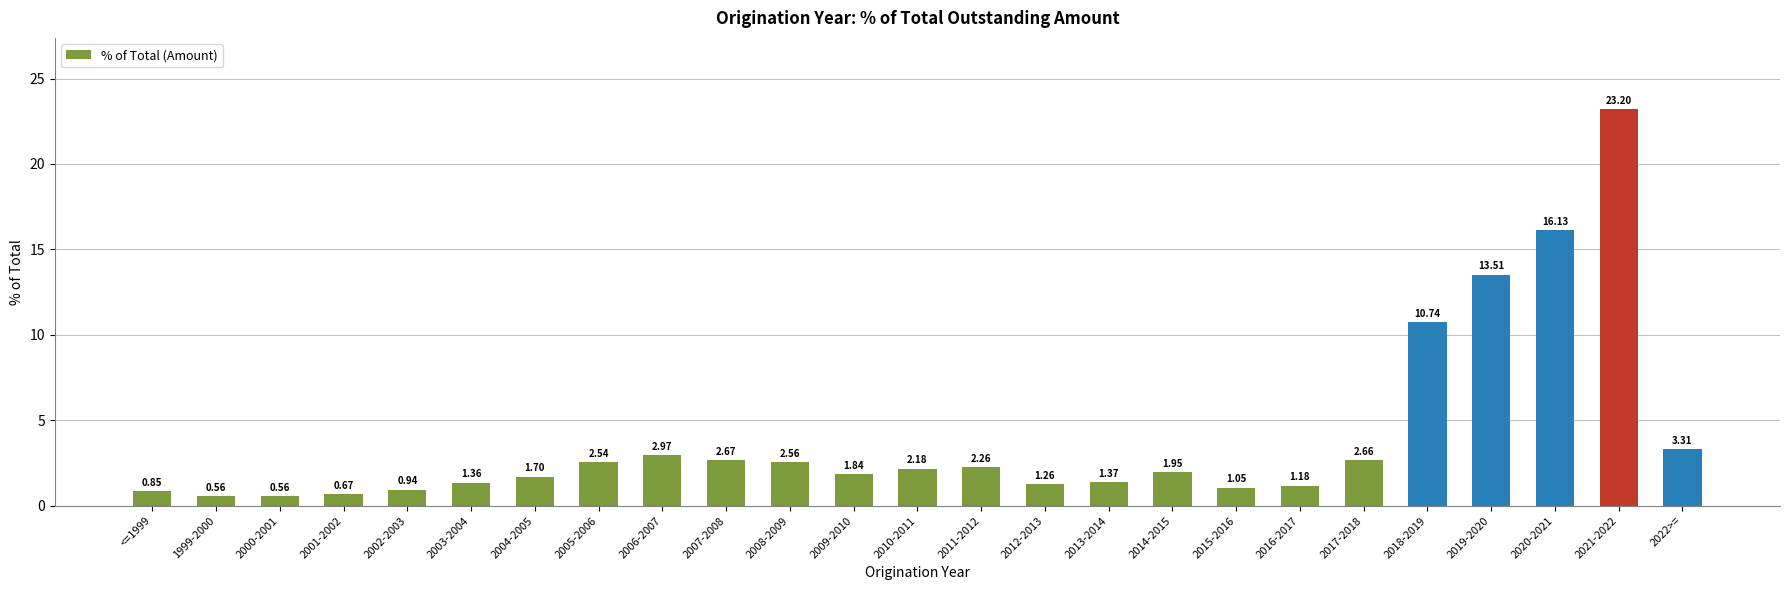

What is the ratio of the value at 2022>= to the value at 2018-2019?

0.3